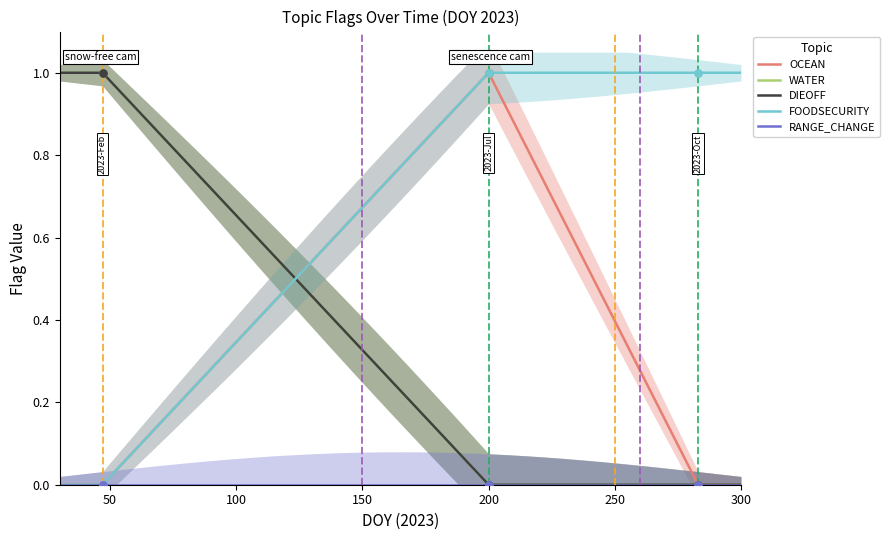

Which series reaches the minimum Y coordinate?

OCEAN